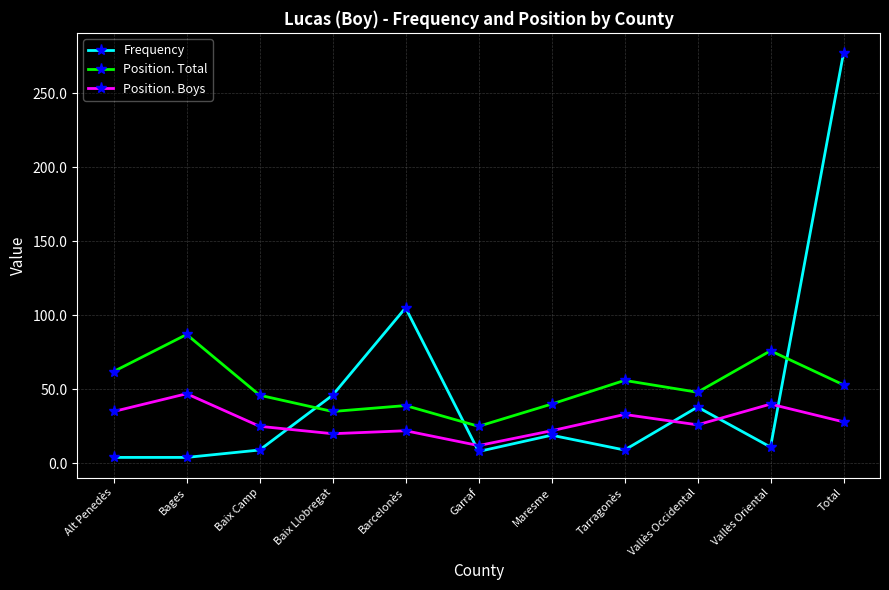

How many times do Position. Total and Frequency cross each other?

3